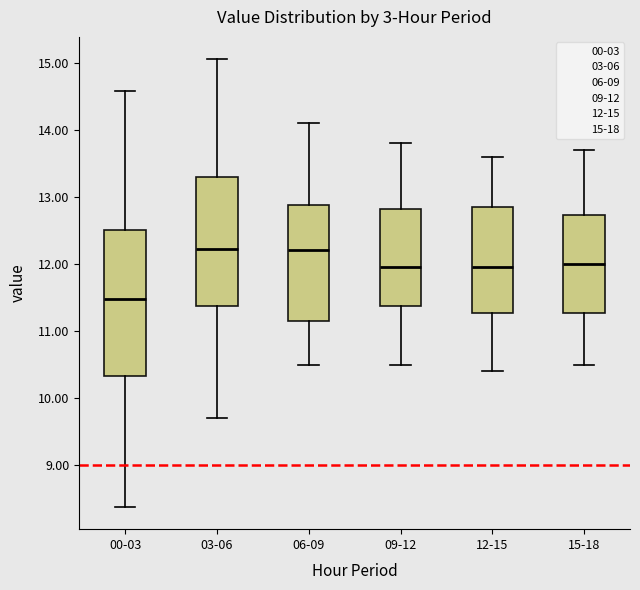

Reading left to right, read every box against the y-axis: the position of its median line, the range the box covers, and the ends of its whiskers. The values are not printed on the chart, so give them approximately, as read against the axis.

00-03: median 11.5, box 10.3 to 12.5, whiskers 8.4 to 14.6
03-06: median 12.2, box 11.4 to 13.3, whiskers 9.7 to 15.1
06-09: median 12.2, box 11.2 to 12.9, whiskers 10.5 to 14.1
09-12: median 12.0, box 11.4 to 12.8, whiskers 10.5 to 13.8
12-15: median 12.0, box 11.3 to 12.9, whiskers 10.4 to 13.6
15-18: median 12.0, box 11.3 to 12.7, whiskers 10.5 to 13.7